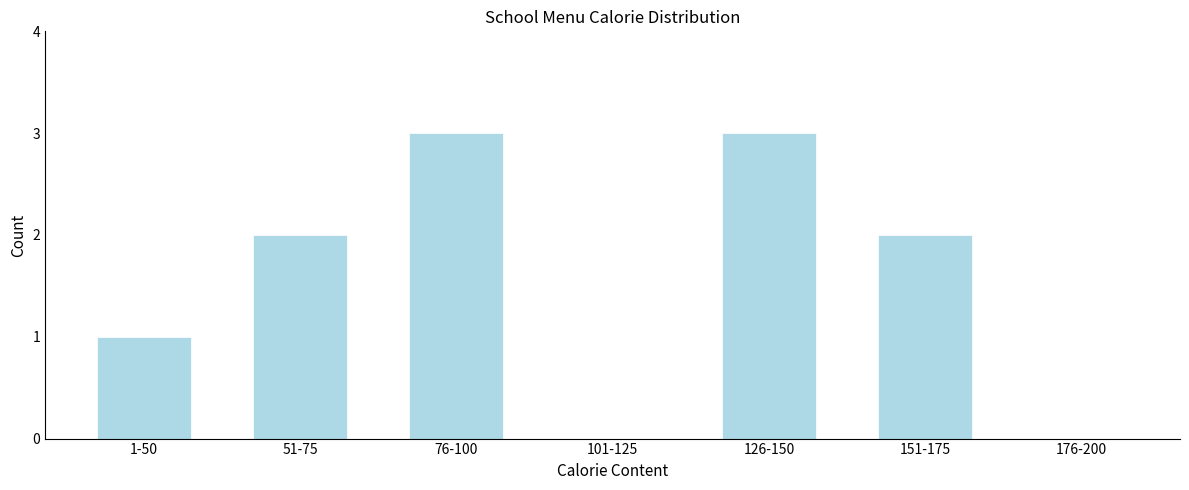

Reading left to right, extract all data points from this chart.

1-50=1	51-75=2	76-100=3	101-125=0	126-150=3	151-175=2	176-200=0